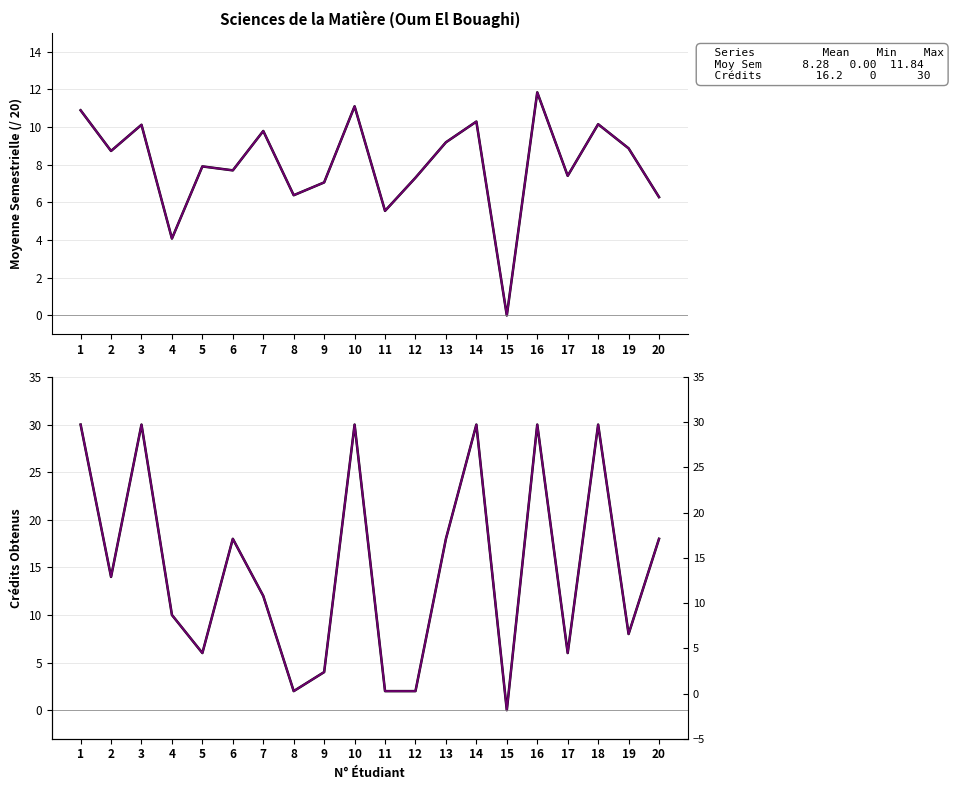

Is it true that Moyenne Semestrielle equals 10.1 at 3?

True